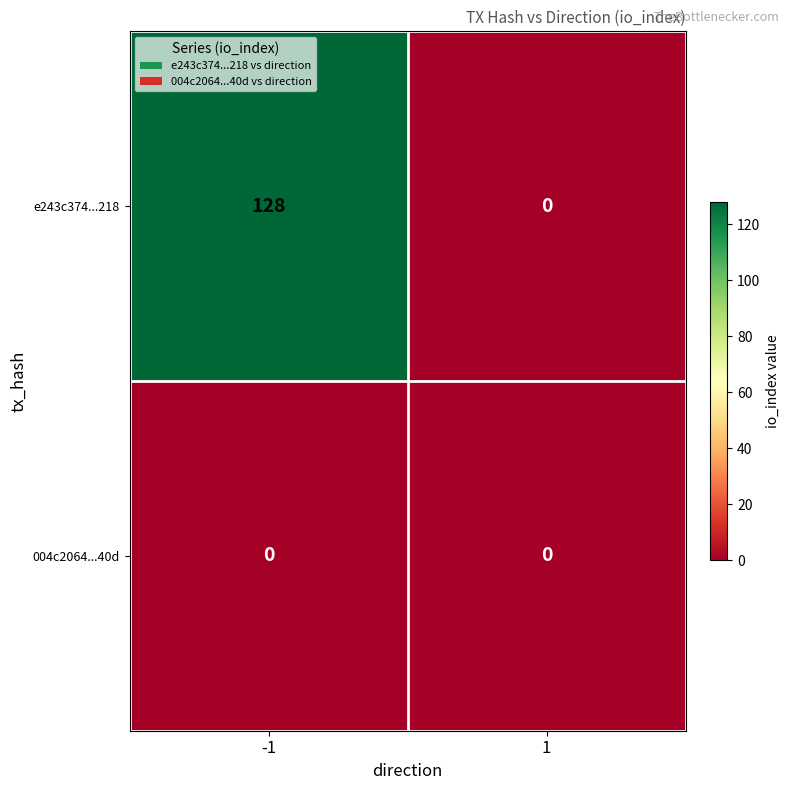

At which category is the sum across all series the highest?

-1